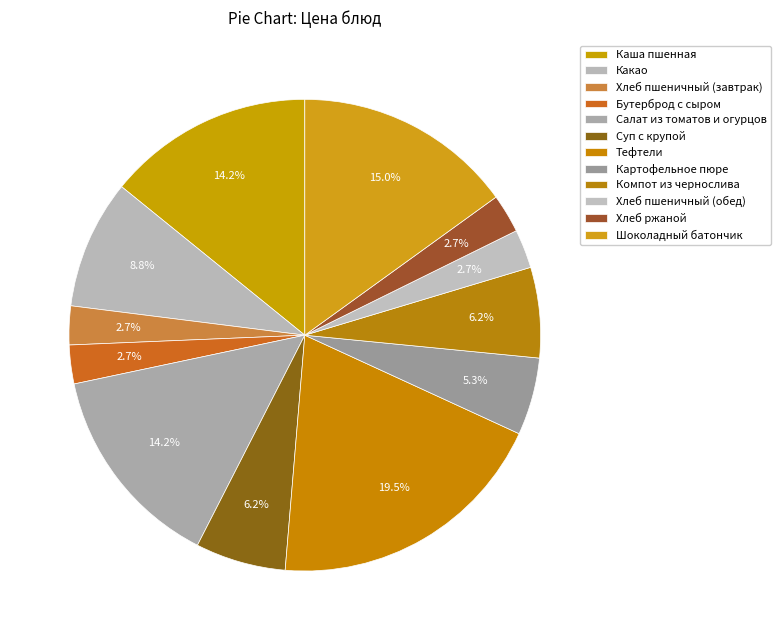

The Хлеб пшеничный (завтрак) slice represents 10% of the pie. True or false?

False